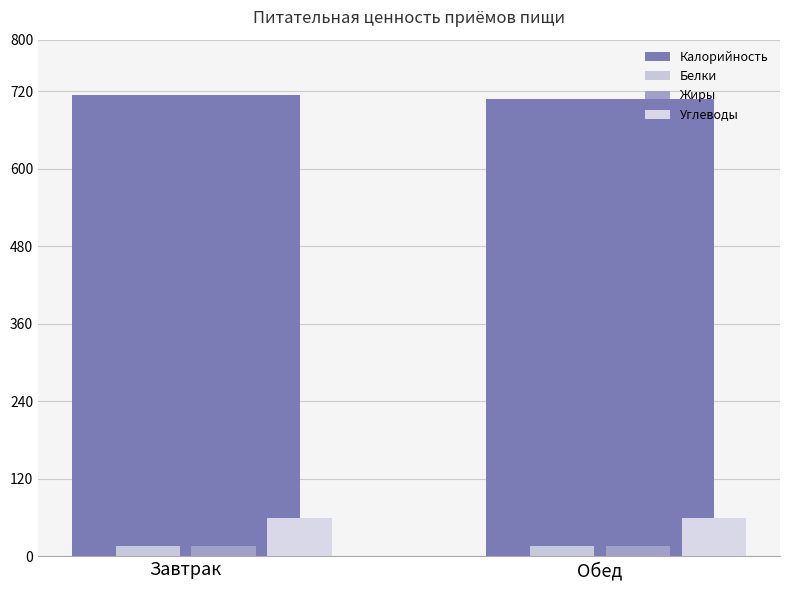

Which category has the highest value across all series?

Завтрак